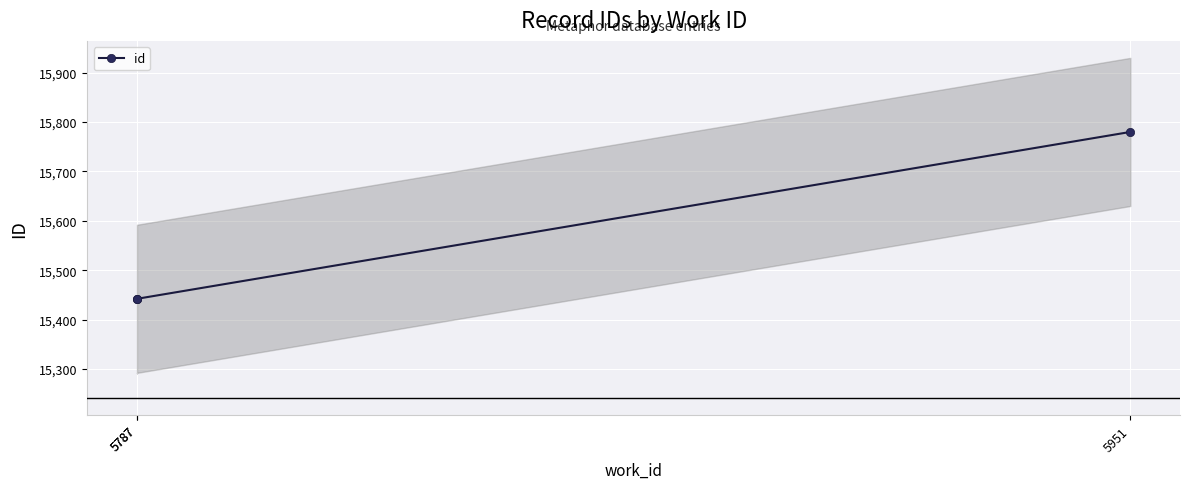

The value at 5787 is 4763. True or false?

False